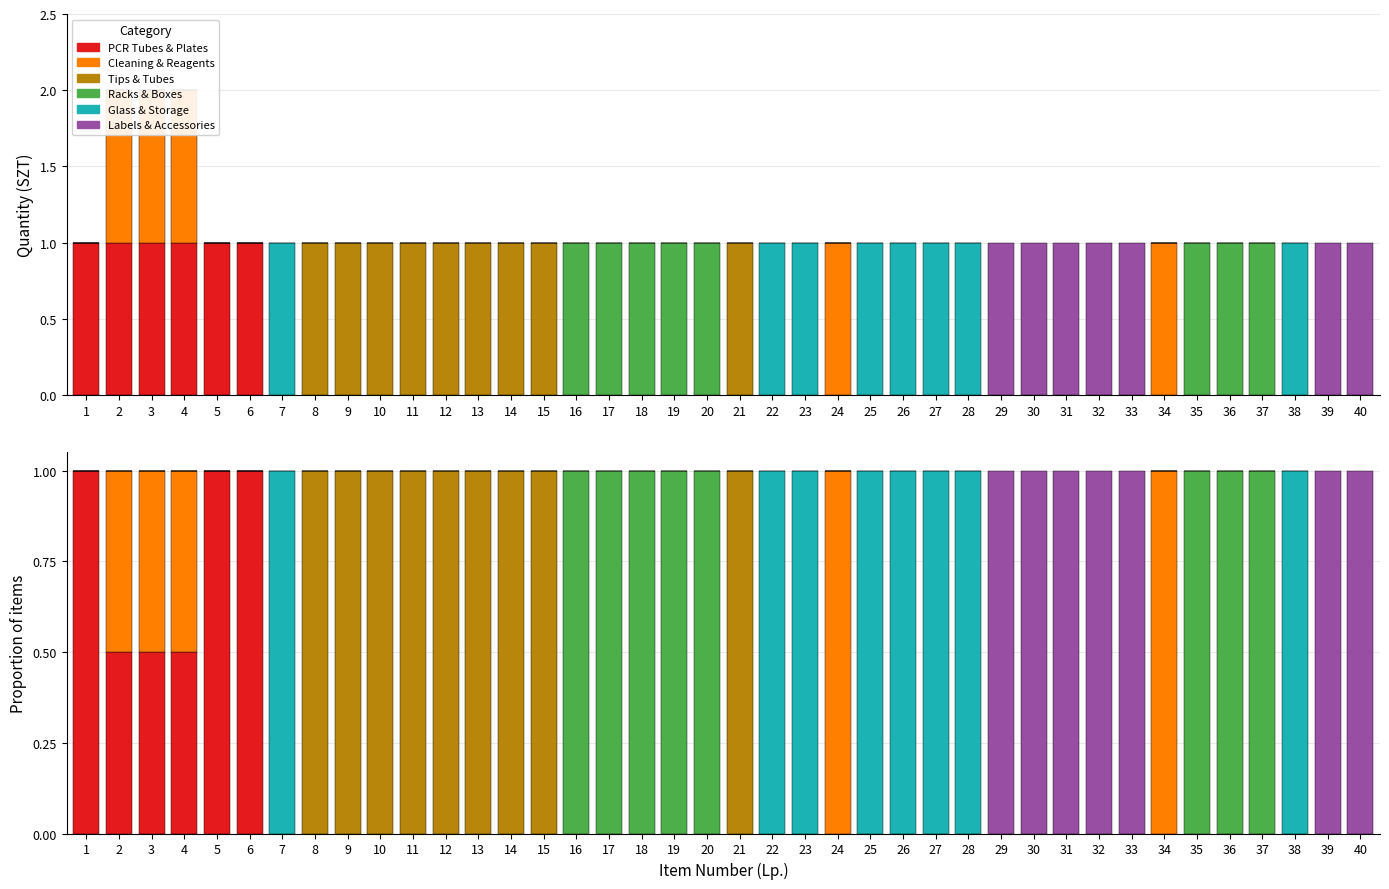

How many groups of bars are there?

40